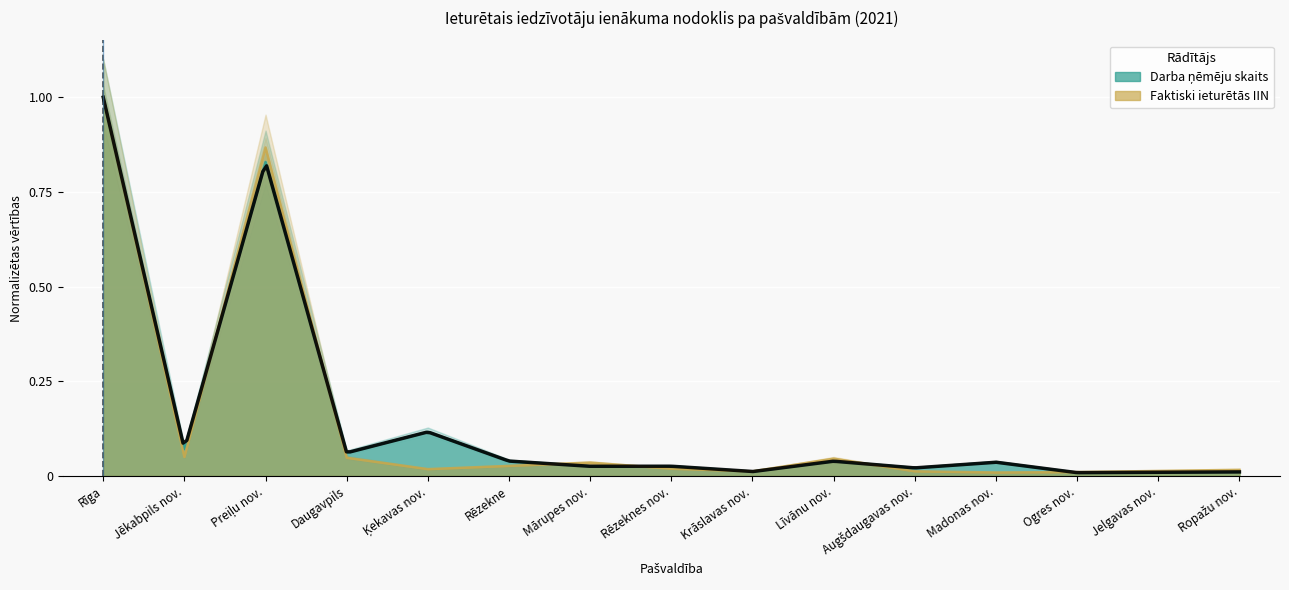

Reading left to right, extract all data points from this chart.

Ienākumu saņēmēju un darba ņēmēju skaits: 1.0	0.1	0.8	0.1	0.1	0.0	0.0	0.0	0.0	0.0	0.0	0.0	0.0	0.0	0.0
Faktiski ieturētās IIN: 1.0	0.1	0.9	0.0	0.0	0.0	0.0	0.0	0.0	0.0	0.0	0.0	0.0	0.0	0.0